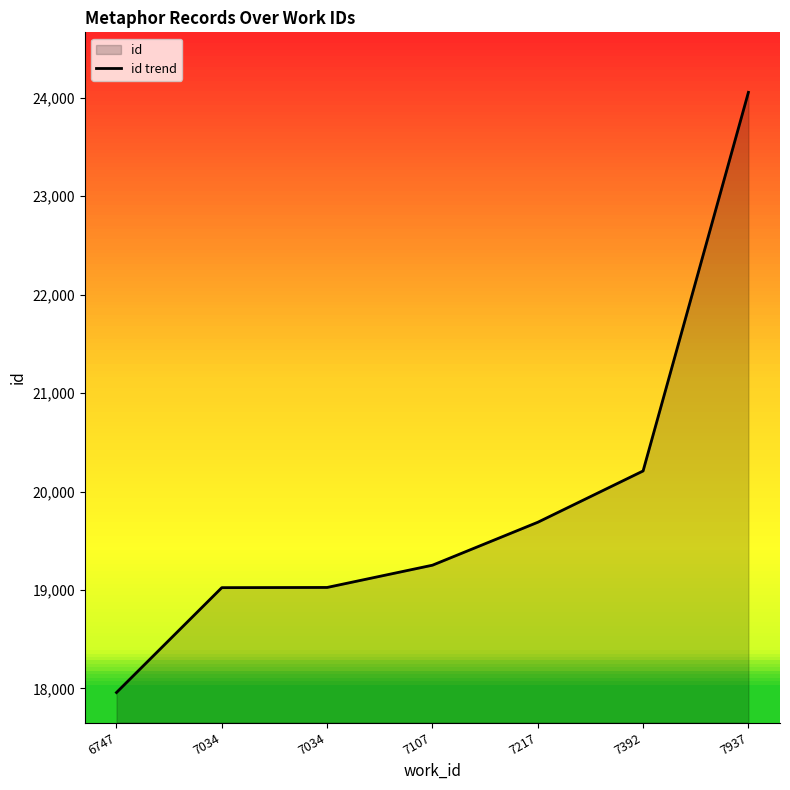

Which label corresponds to the smallest value in the chart?

6747